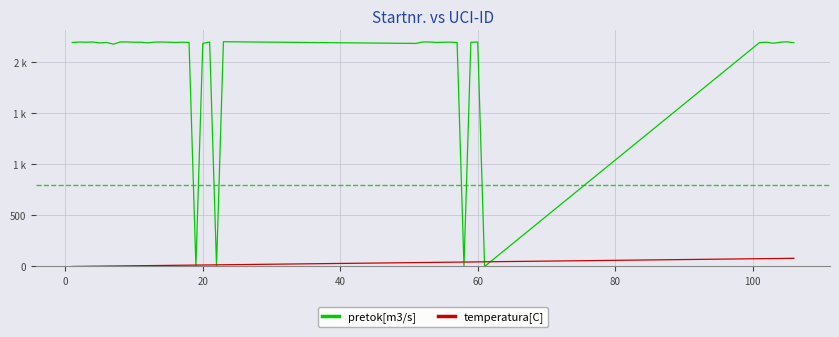

What is the average value of the pretok[m3/s] series?

1974.2